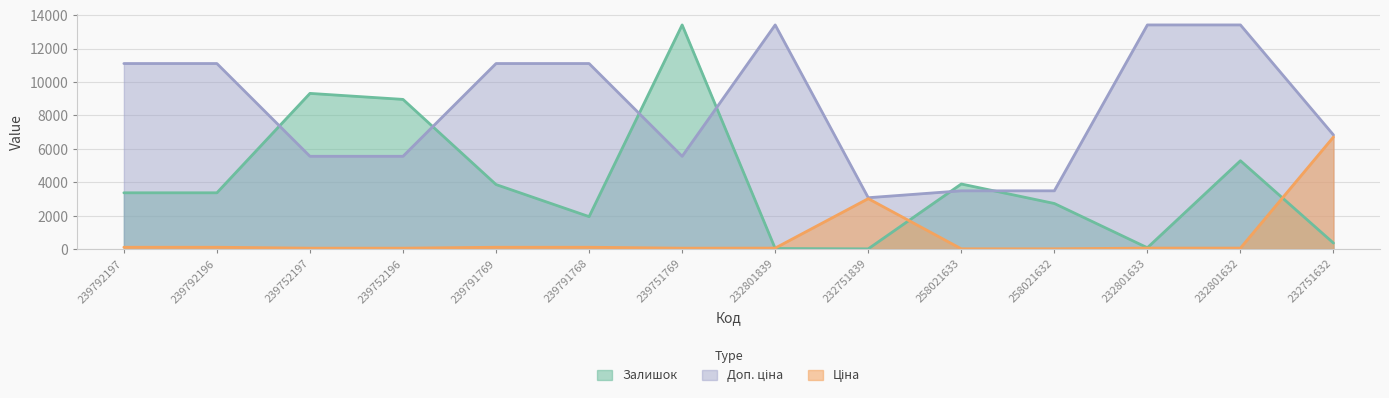

Rank the series by their average value, from highest to lowest.

Доп. ціна, Залишок, Ціна